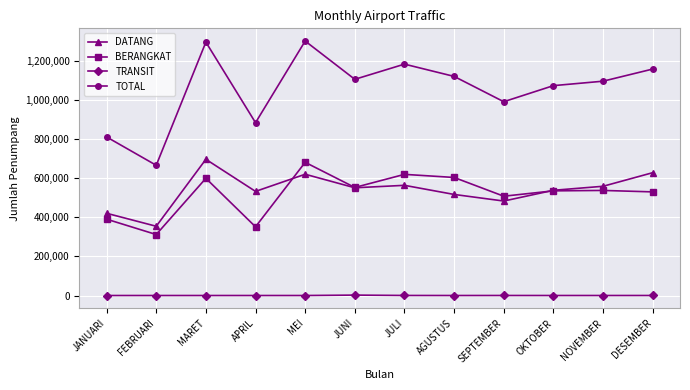

What is the label of the 5th point from the right?

AGUSTUS